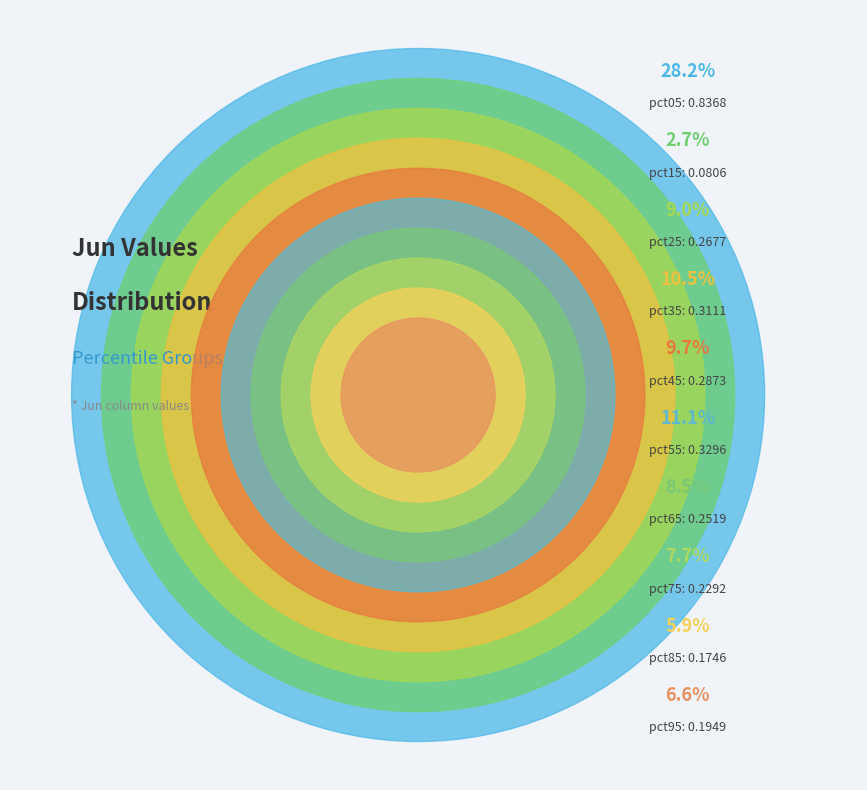

Which has a higher value, pct45 or pct55?

pct55